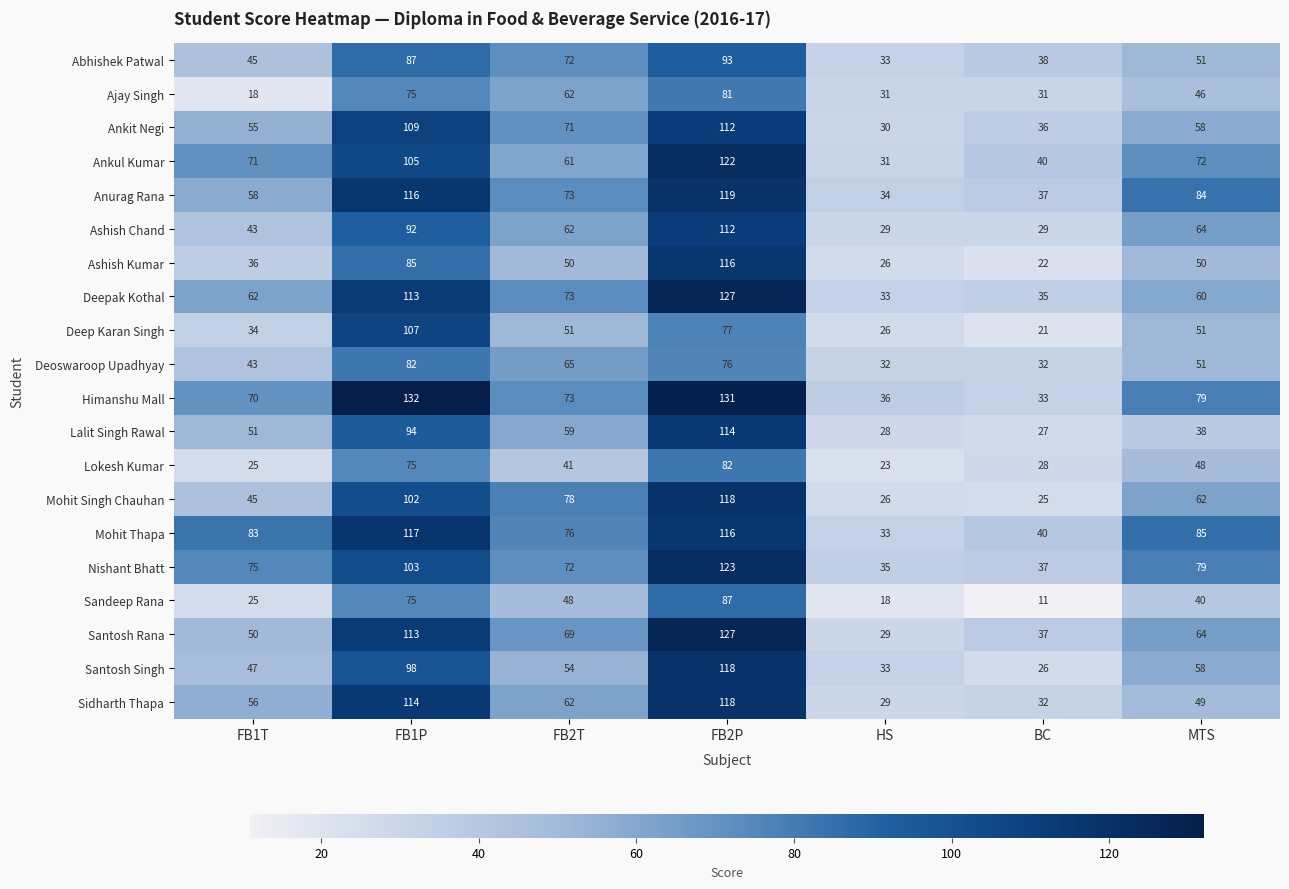

What is the lowest value of the Ankul Kumar series?

31